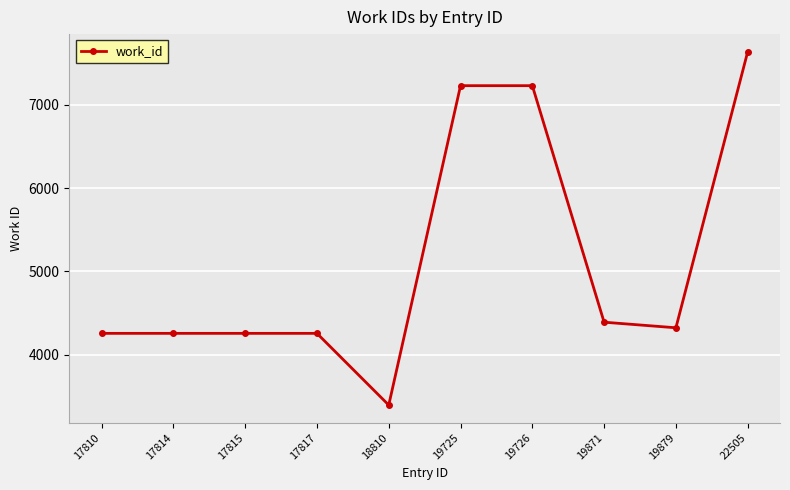

What is the sum of all values?

51239